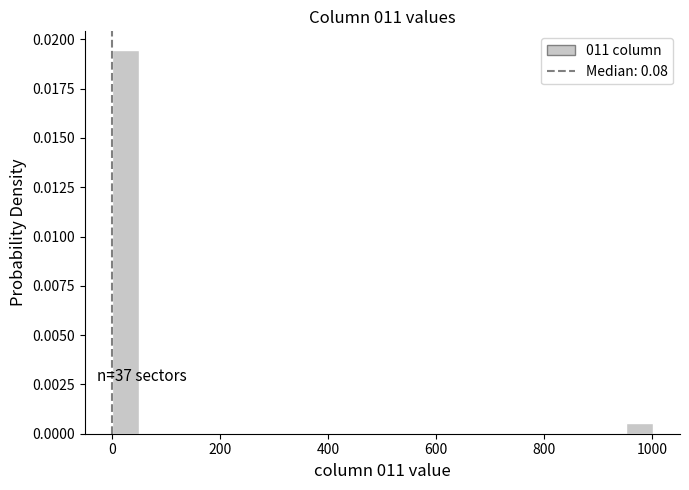

Around what value on the x-axis is the tallest bar? Give the approximate position of its centre, as read against the axis.

20